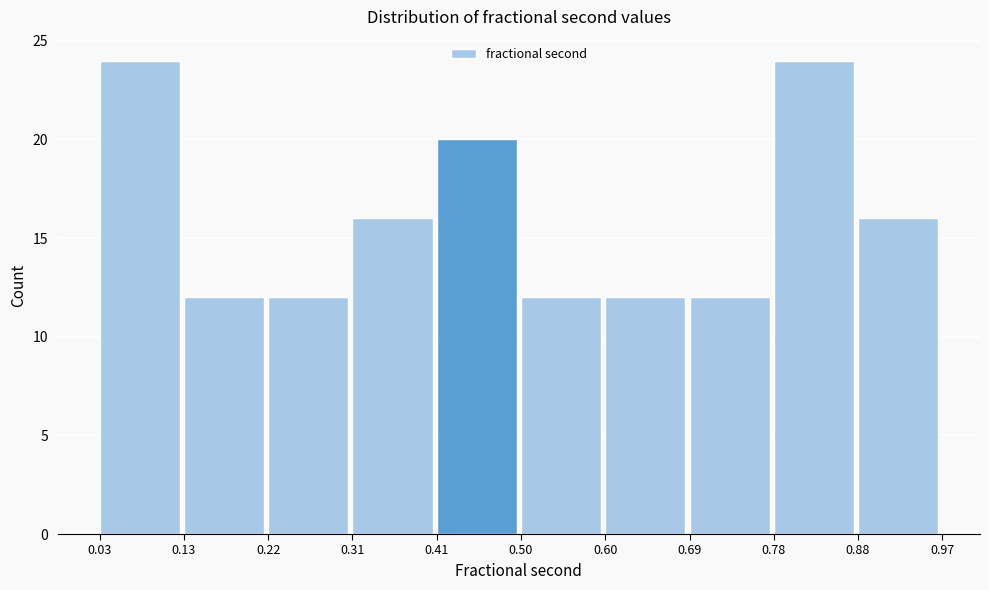

How tall is the bar that spans 0.31 to 0.41 on the x-axis? The values are not printed on the chart, so give them approximately, as read against the axis.

16